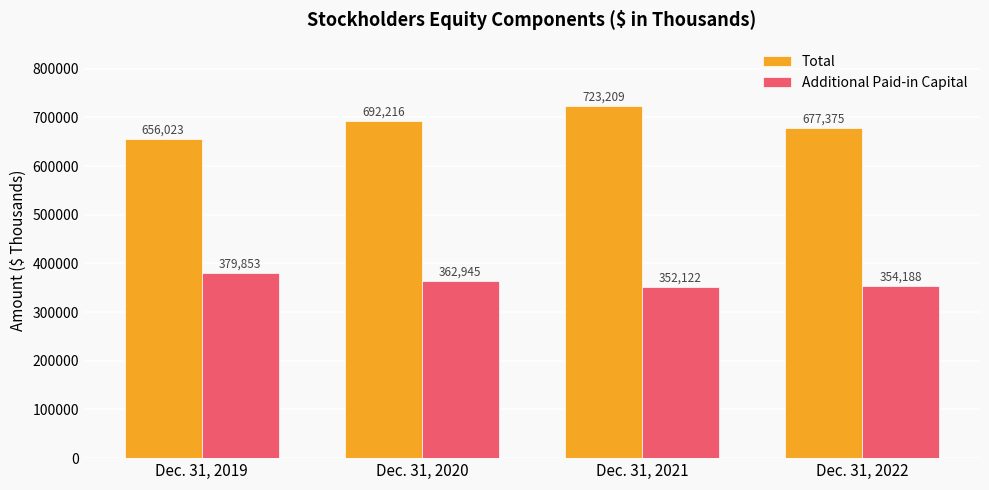

Reading left to right, extract all data points from this chart.

Total: Dec. 31, 2019=656023	Dec. 31, 2020=692216	Dec. 31, 2021=723209	Dec. 31, 2022=677375
Additional Paid-in Capital: Dec. 31, 2019=379853	Dec. 31, 2020=362945	Dec. 31, 2021=352122	Dec. 31, 2022=354188